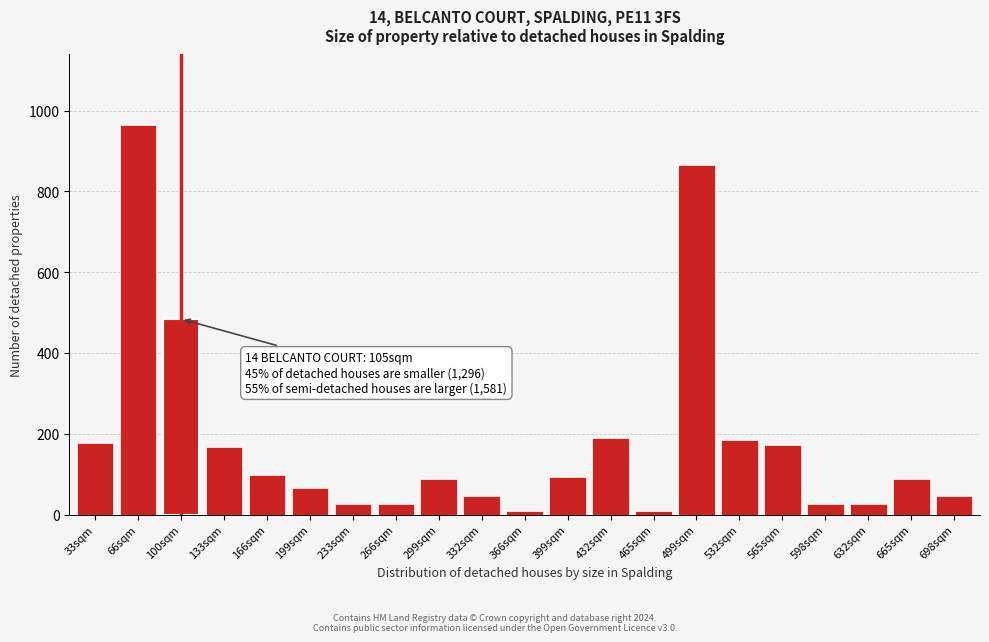

Which category has the highest value across all series?

66sqm